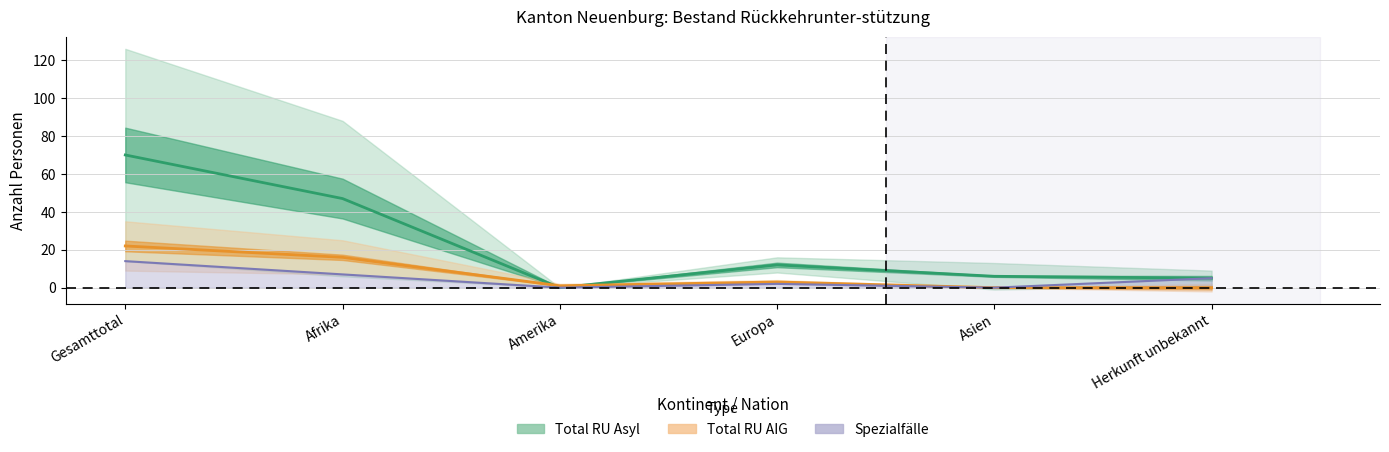

At which label does Total RU AIG reach its peak?

Gesamttotal